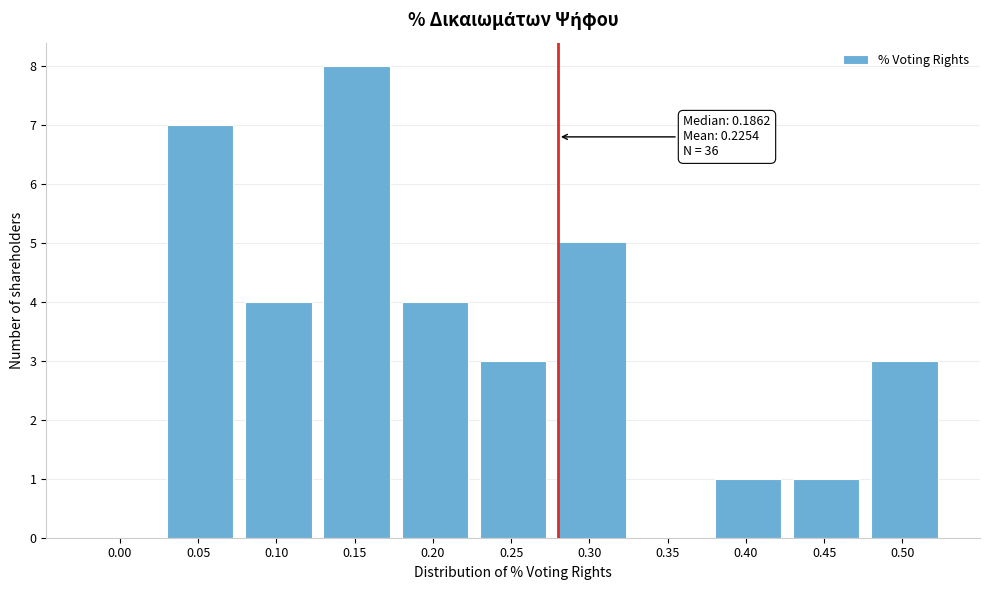

Reading right to left, what are all the values shown in this chart?

0.50=3	0.45=1	0.40=1	0.35=0	0.30=5	0.25=3	0.20=4	0.15=8	0.10=4	0.05=7	0.00=0